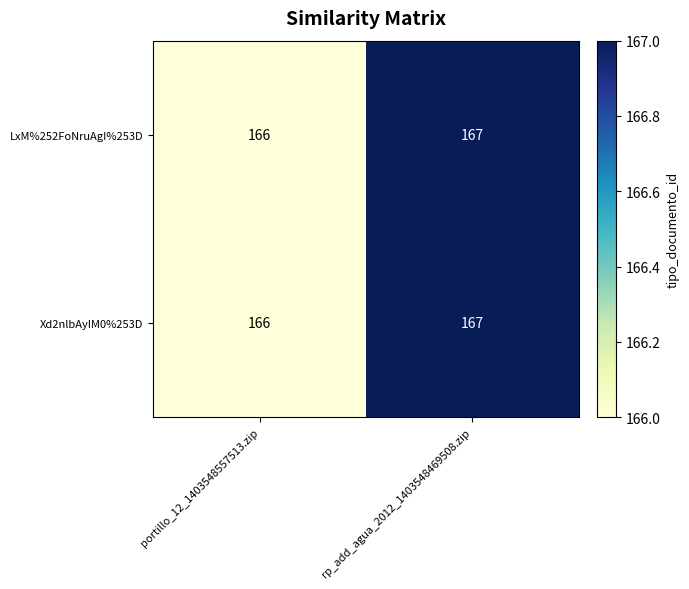

At which label is LxM%252FoNruAgI%253D closest to 166?

portillo_12_1403548557513.zip